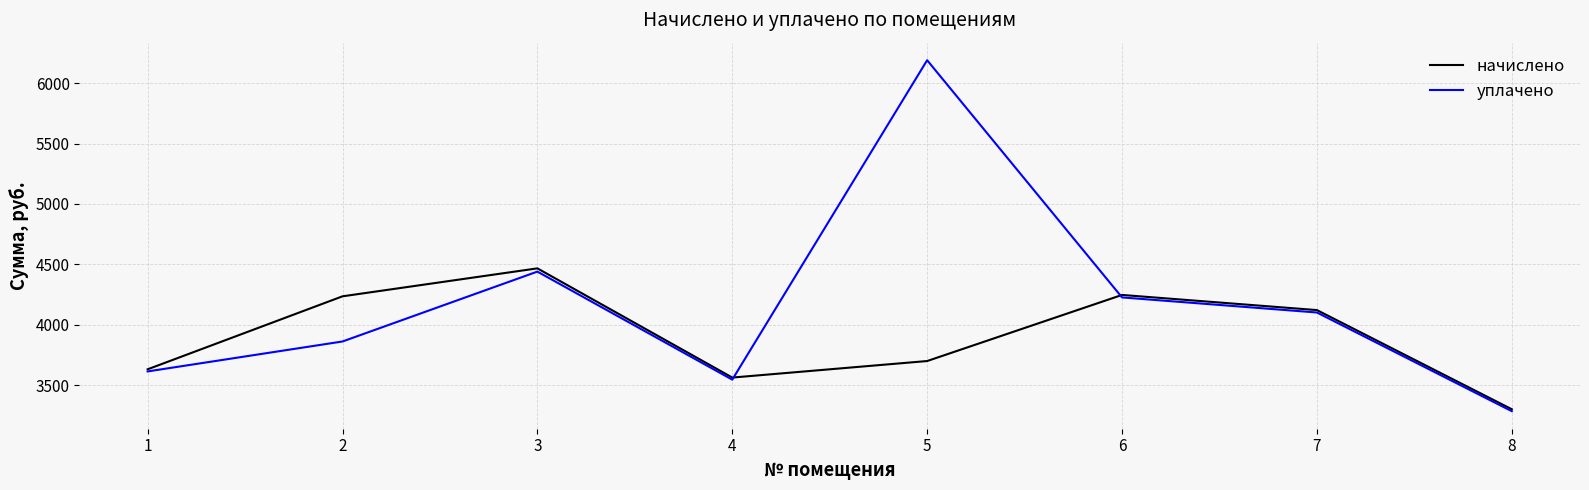

List the series in order of their peak value, lowest first.

начислено, уплачено